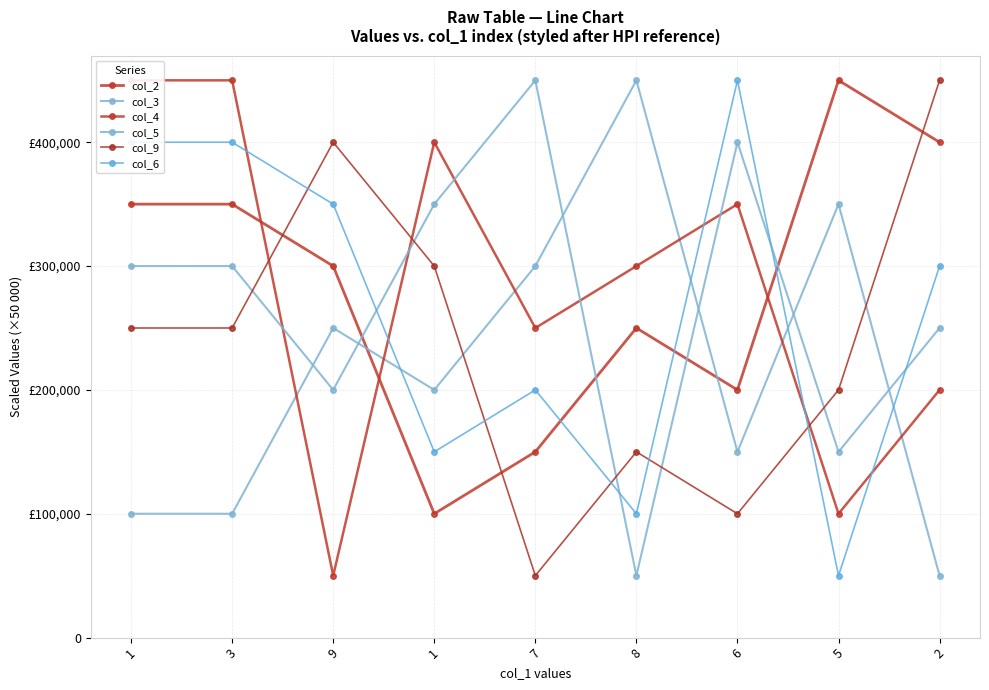

What is the difference between the second highest and second lowest values in the col_2 series?

250000